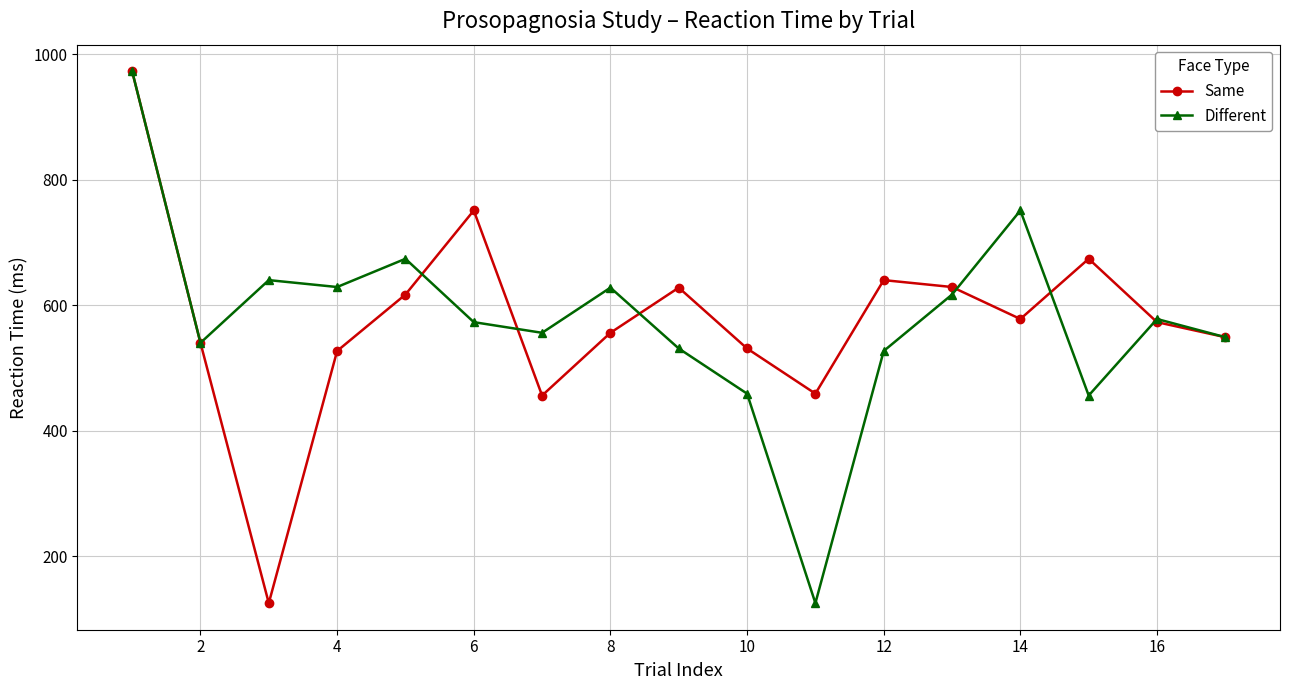

What is the smallest value displayed?

125